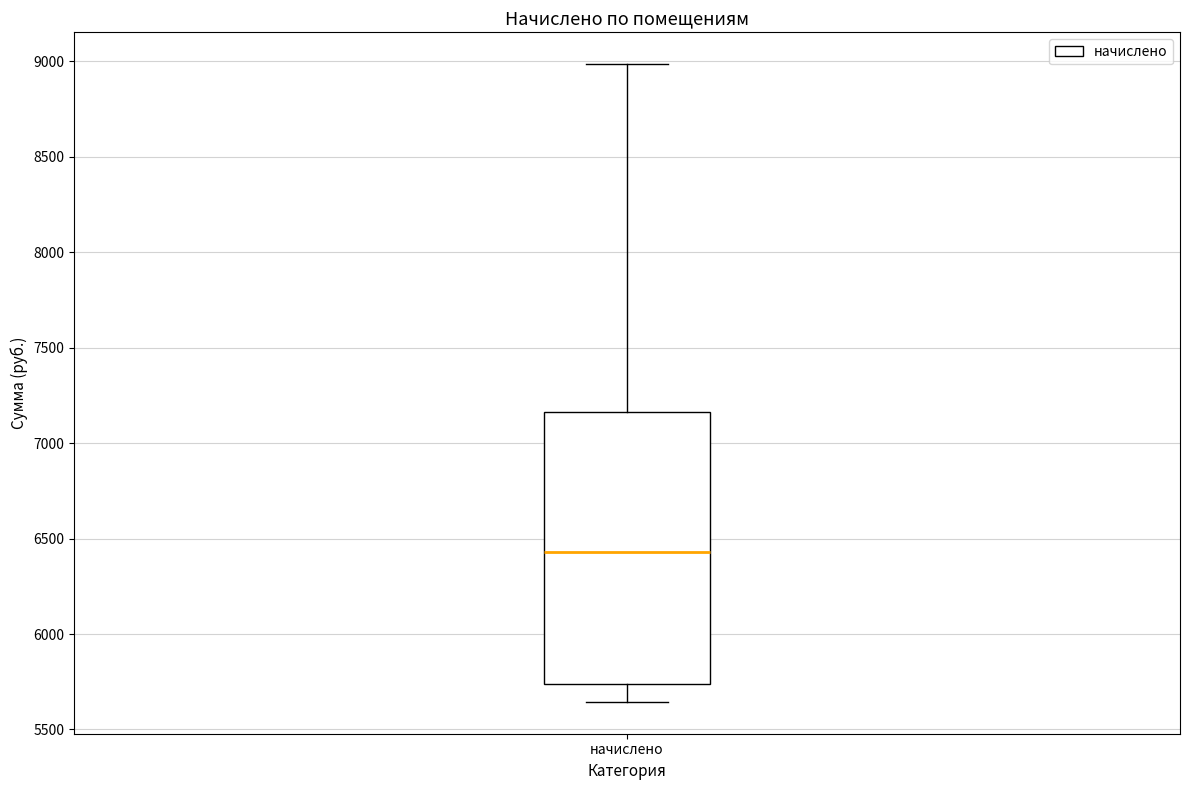

Read this box plot against the y-axis: the position of the median line, the range covered by the box, and the ends of both whiskers. The values are not printed on the chart, so give them approximately, as read against the axis.

median 6450, box 5750 to 7150, whiskers 5650 to 9000